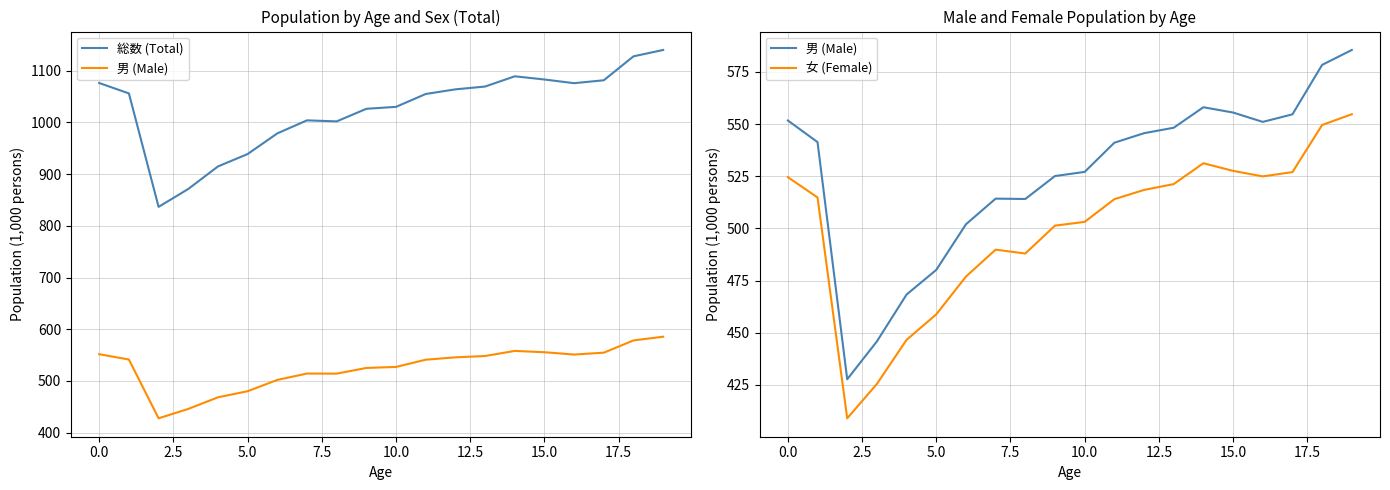

Reading left to right, what are all the values shown in this chart?

総数 (Total): 1076.3	1056.2	836.7	871.4	915.0	939.0	978.9	1004.1	1002.1	1026.5	1030.3	1055.1	1064.1	1069.5	1089.4	1083.2	1076.0	1081.7	1128.0	1140.3
男 (Male): 551.7	541.4	427.7	445.9	468.3	480.1	502.0	514.3	514.1	525.1	527.1	541.1	545.7	548.3	558.1	555.6	551.1	554.7	578.4	585.5
女 (Female): 524.6	514.9	409.0	425.5	446.6	458.8	476.9	489.8	488.0	501.3	503.2	514.0	518.5	521.3	531.3	527.6	525.0	527.0	549.6	554.7